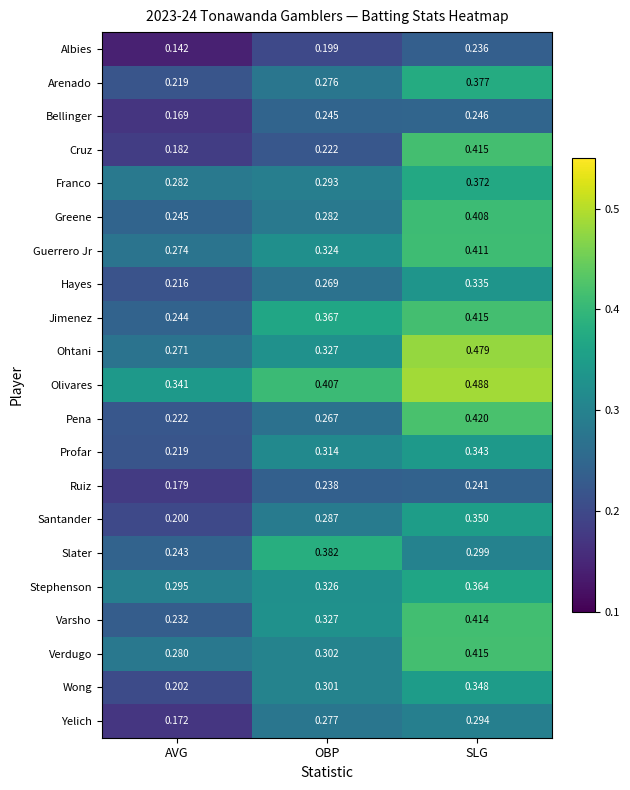

Which series changed the most between AVG and SLG?

Cruz